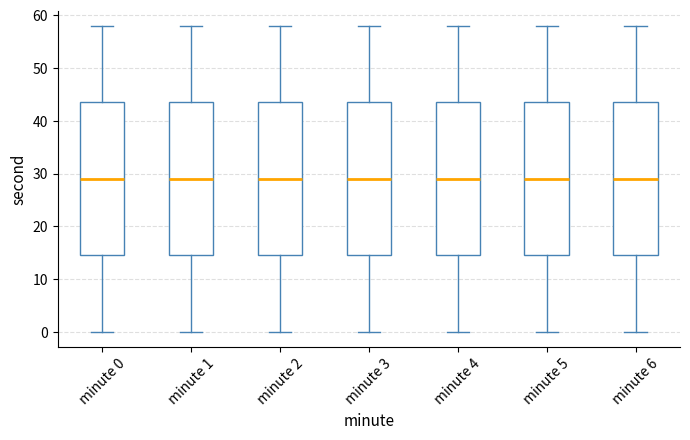

Reading left to right, read every box against the y-axis: the position of its median line, the range the box covers, and the ends of its whiskers. The values are not printed on the chart, so give them approximately, as read against the axis.

minute 0: median 29, box 15 to 44, whiskers 0 to 58
minute 1: median 29, box 15 to 44, whiskers 0 to 58
minute 2: median 29, box 15 to 44, whiskers 0 to 58
minute 3: median 29, box 15 to 44, whiskers 0 to 58
minute 4: median 29, box 15 to 44, whiskers 0 to 58
minute 5: median 29, box 15 to 44, whiskers 0 to 58
minute 6: median 29, box 15 to 44, whiskers 0 to 58